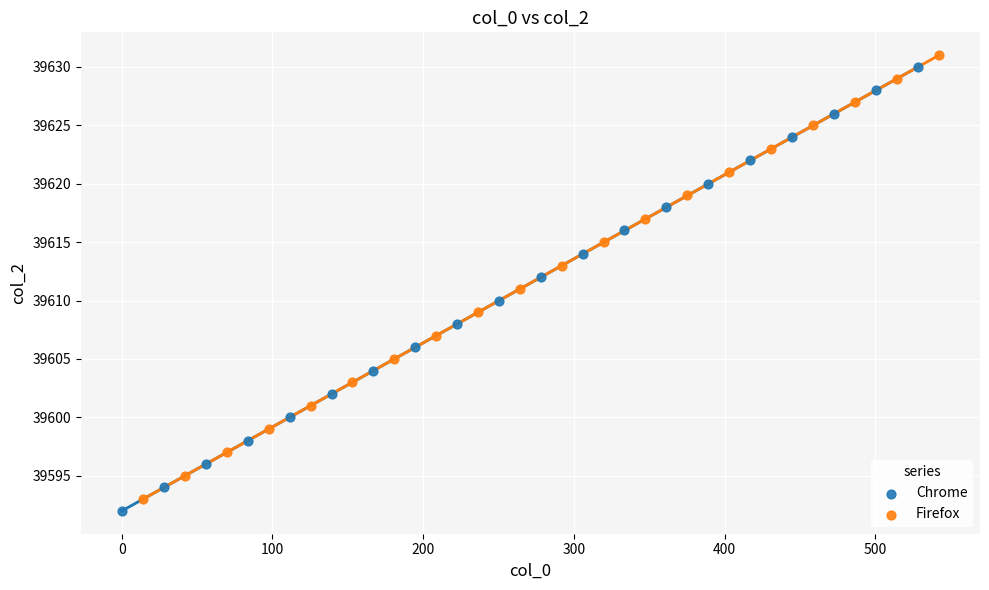

What are all the series names shown in the legend?

Chrome, Firefox